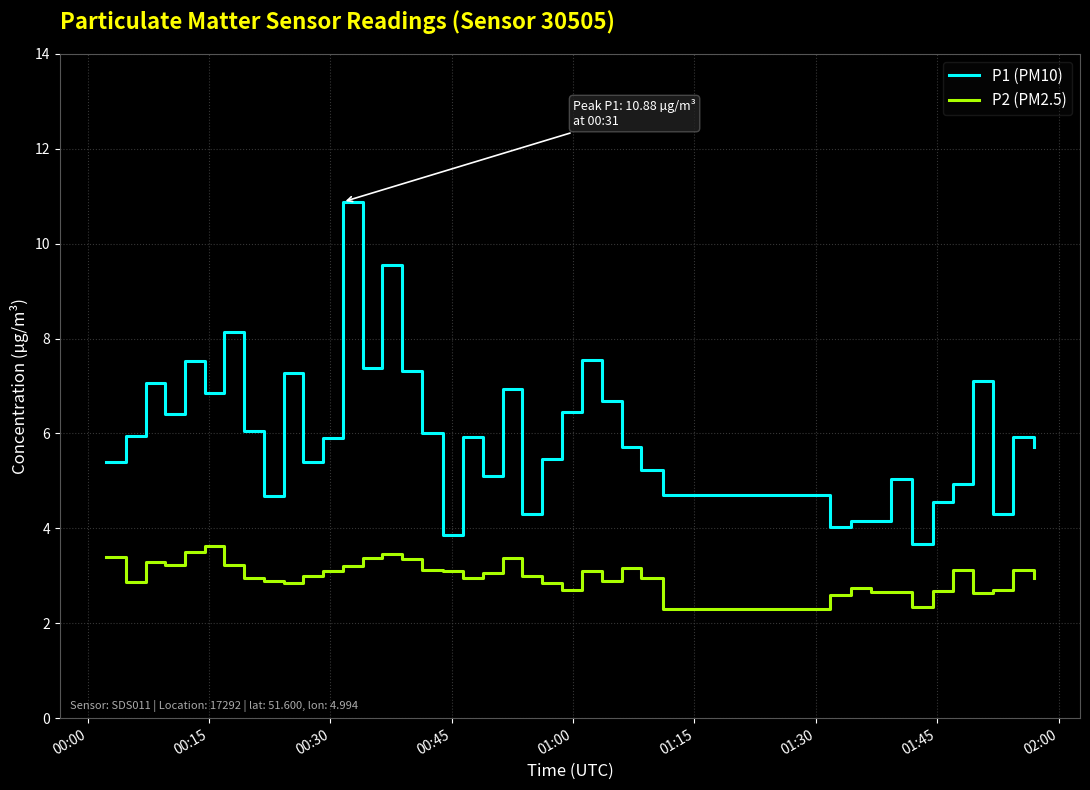

What is the highest value of the P1 (PM10) series?

10.9